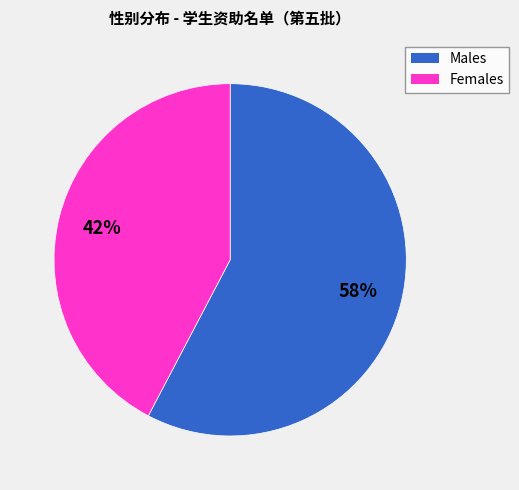

To the nearest percent, what is the average slice percentage?

50%